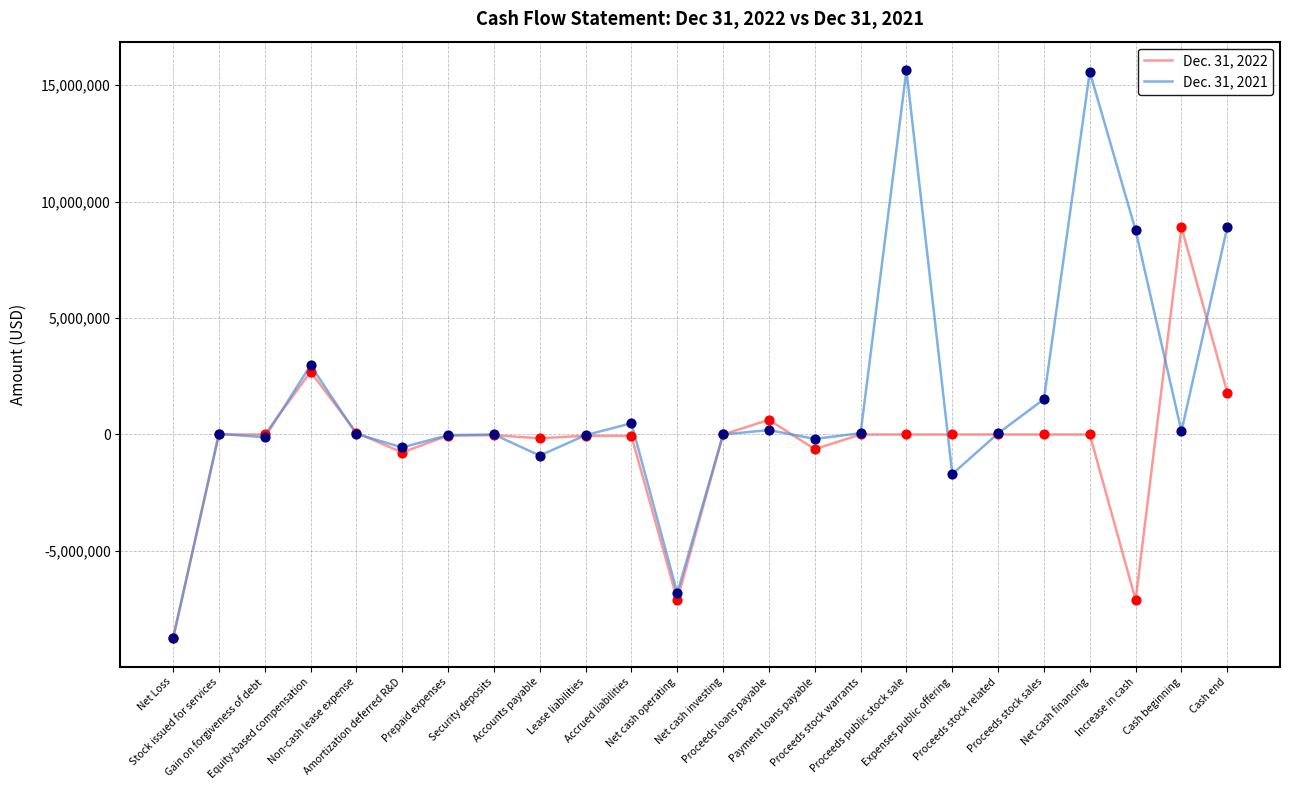

Rank the series by their average value, from lowest to highest.

Dec. 31, 2022, Dec. 31, 2021